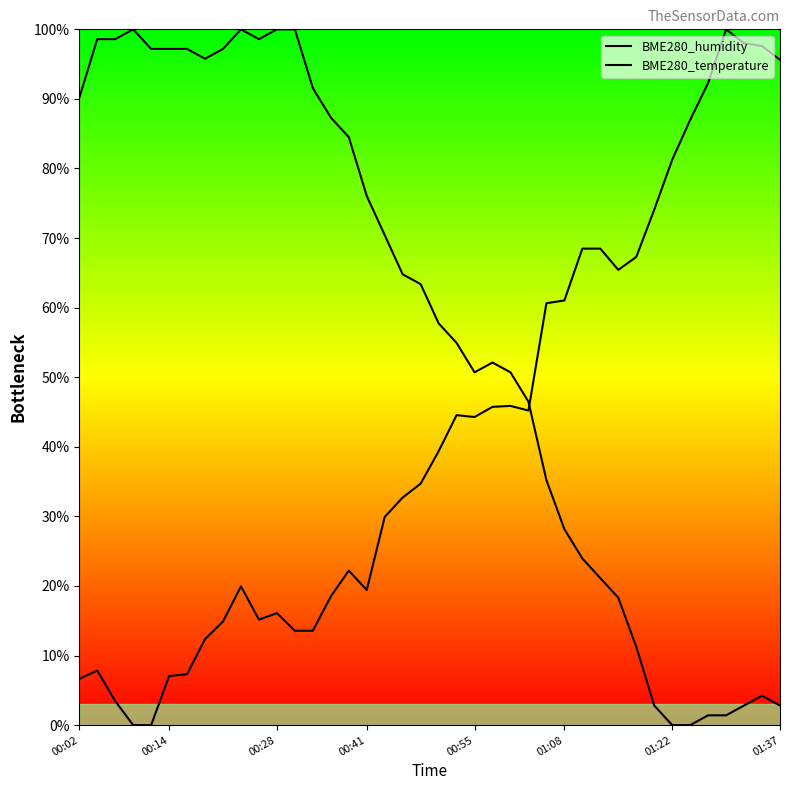

Which series has the widest spread of values?

BME280_humidity